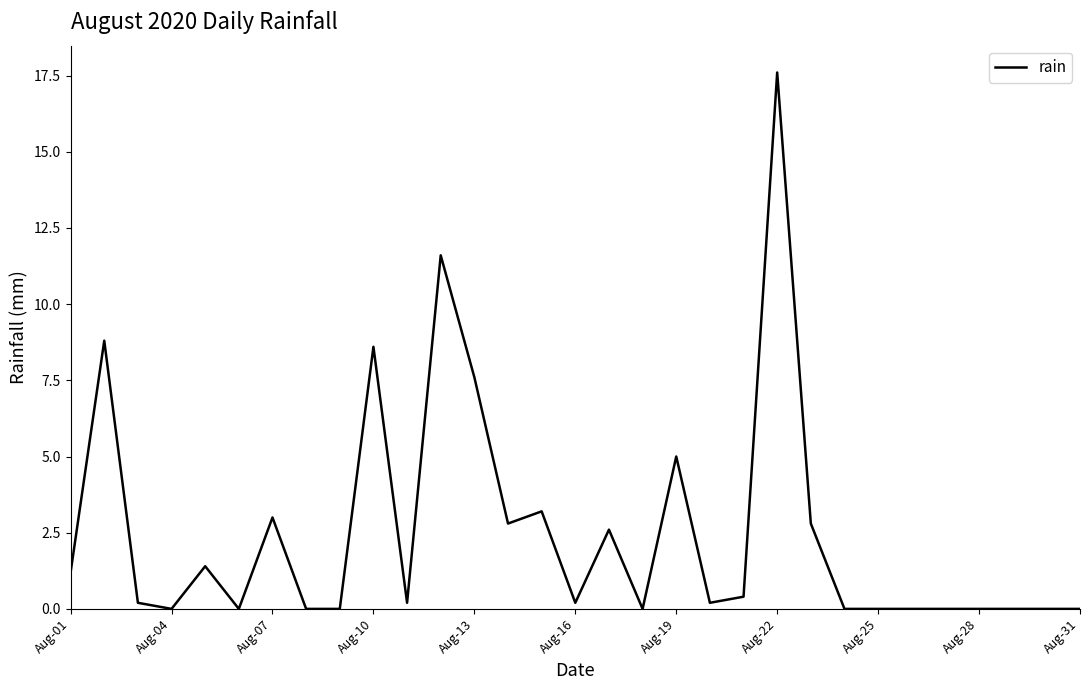

What is the greatest value displayed?

17.6